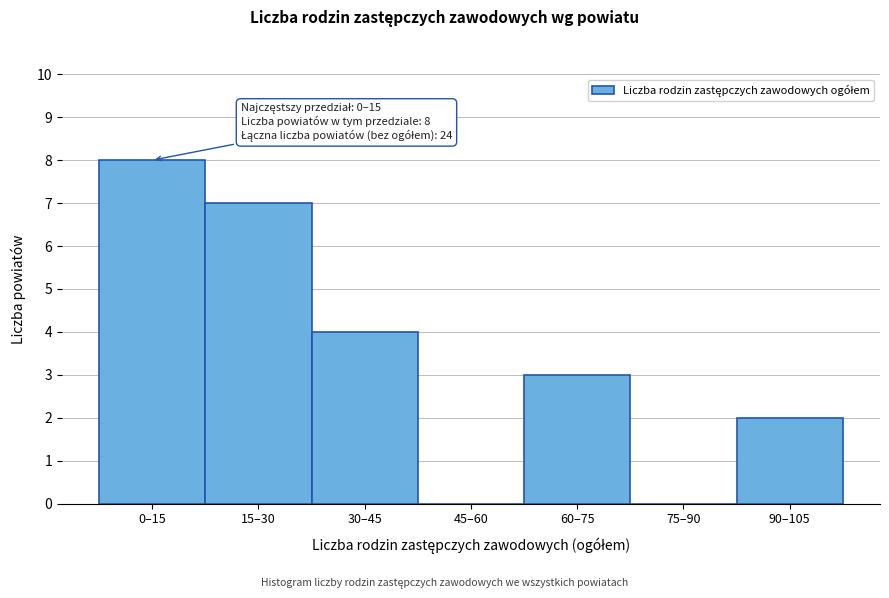

Reading right to left, list all the values displayed in this chart.

90–105=2	75–90=0	60–75=3	45–60=0	30–45=4	15–30=7	0–15=8